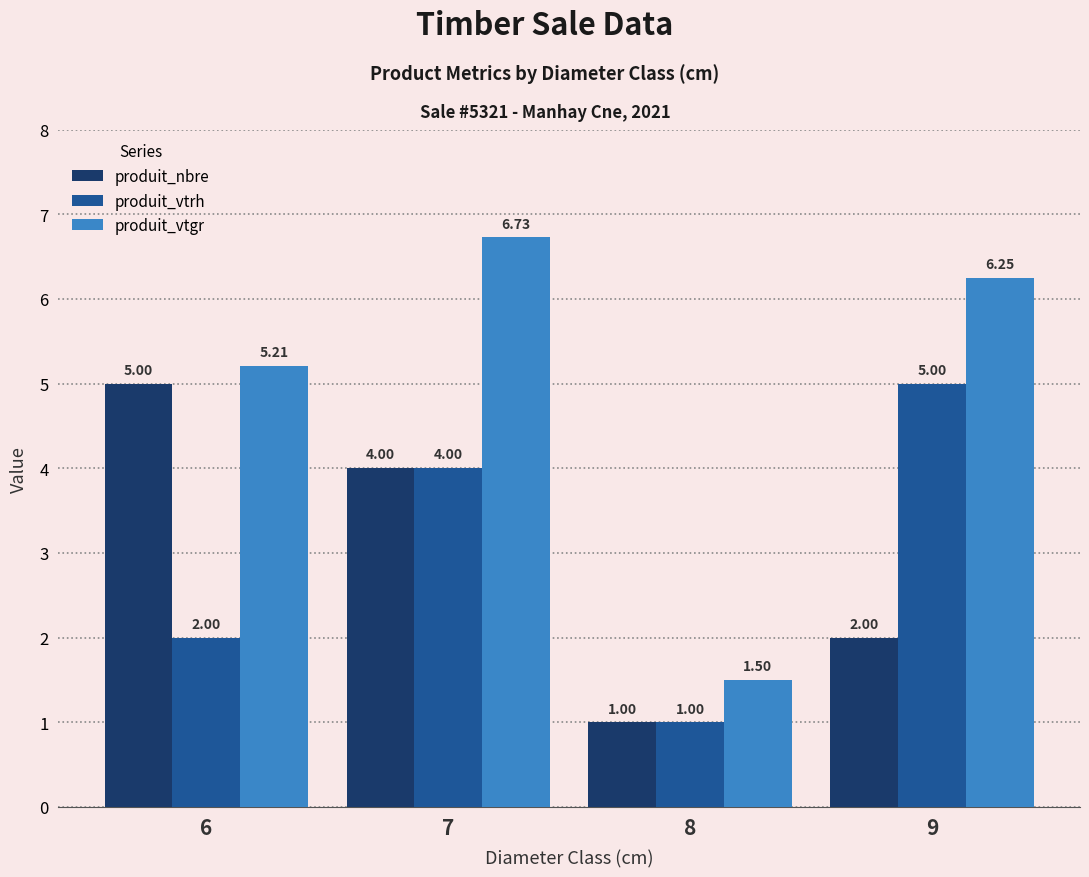

Does the chart contain any negative values?

No